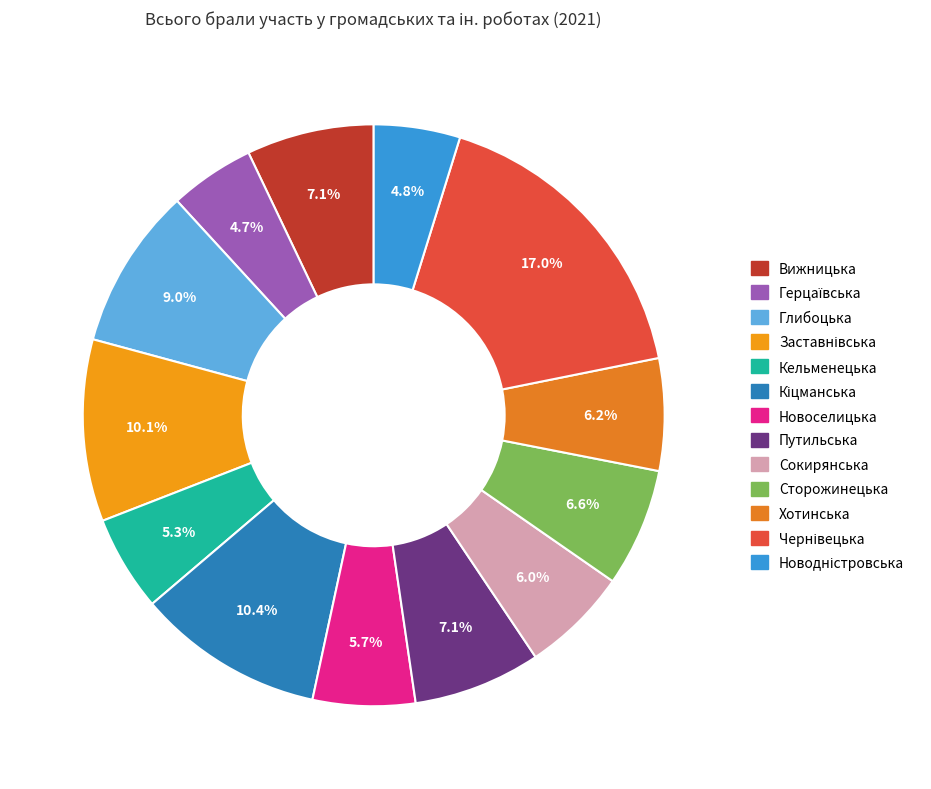

What is the change in value from Кельменецька to Хотинська?

+42